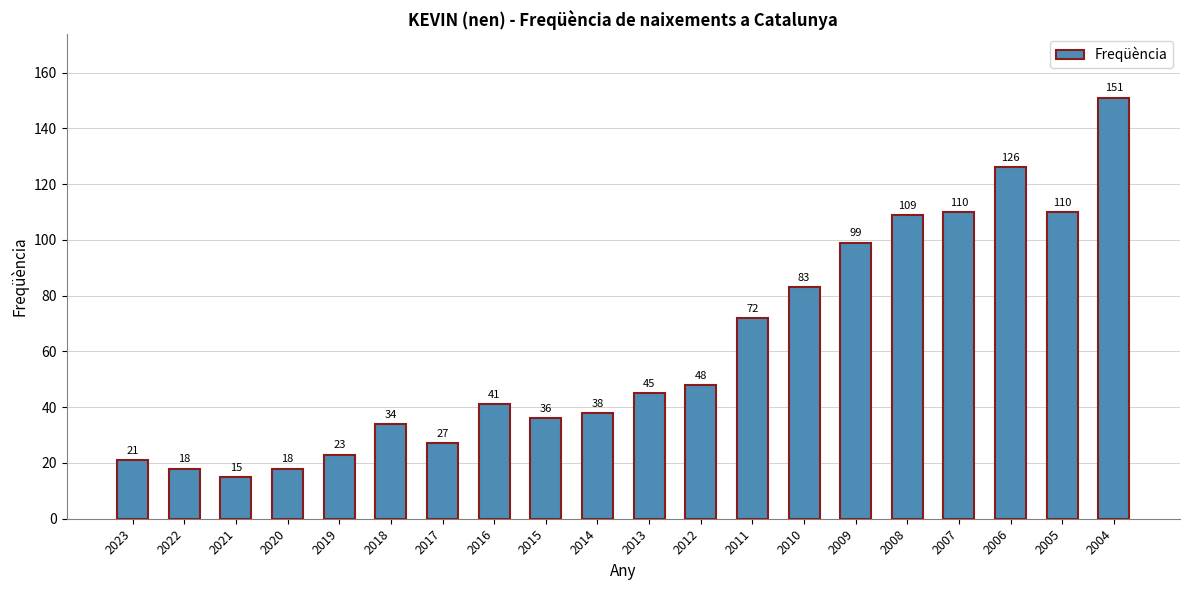

What is the sum of all values?

1224